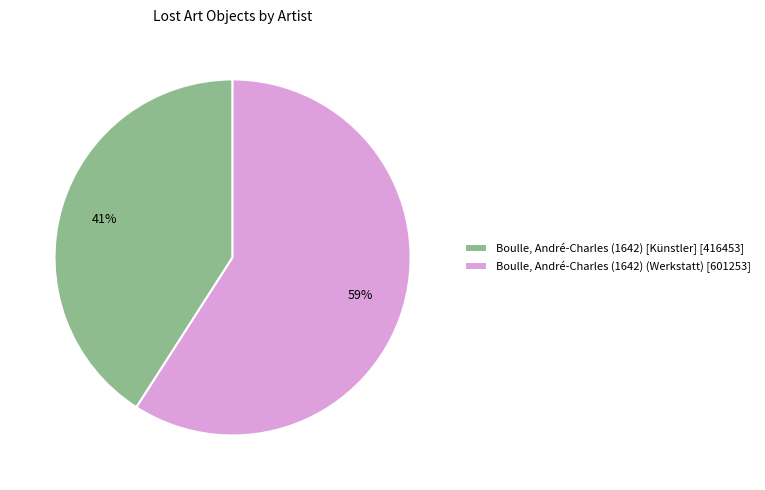

To the nearest percent, what is the combined percentage of Boulle, André-Charles (1642) [Künstler] and Boulle, André-Charles (1642) (Werkstatt)?

100%